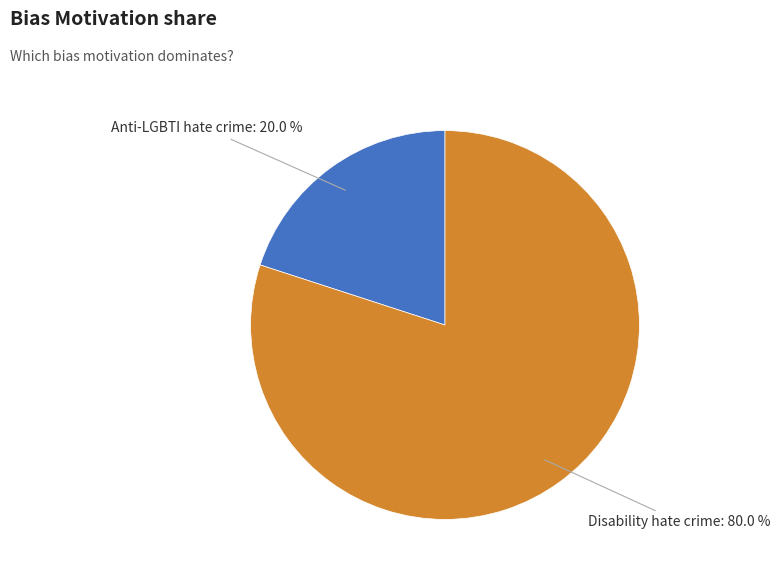

Is there any slice that represents more than half of the pie?

Yes